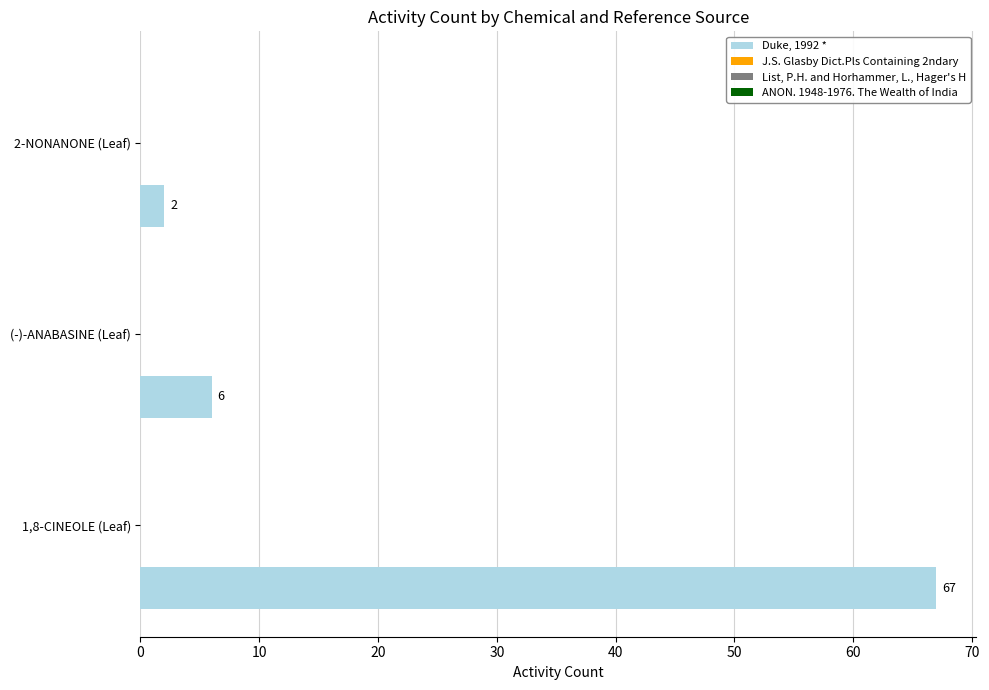

What is the average value?

25